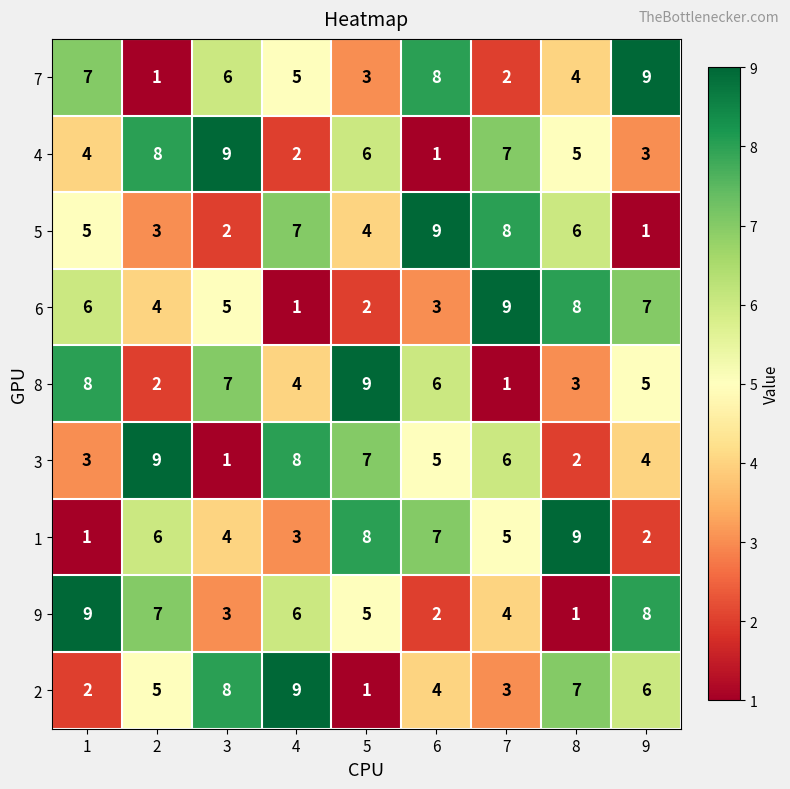

What is the difference between the highest and lowest values at 3?

8